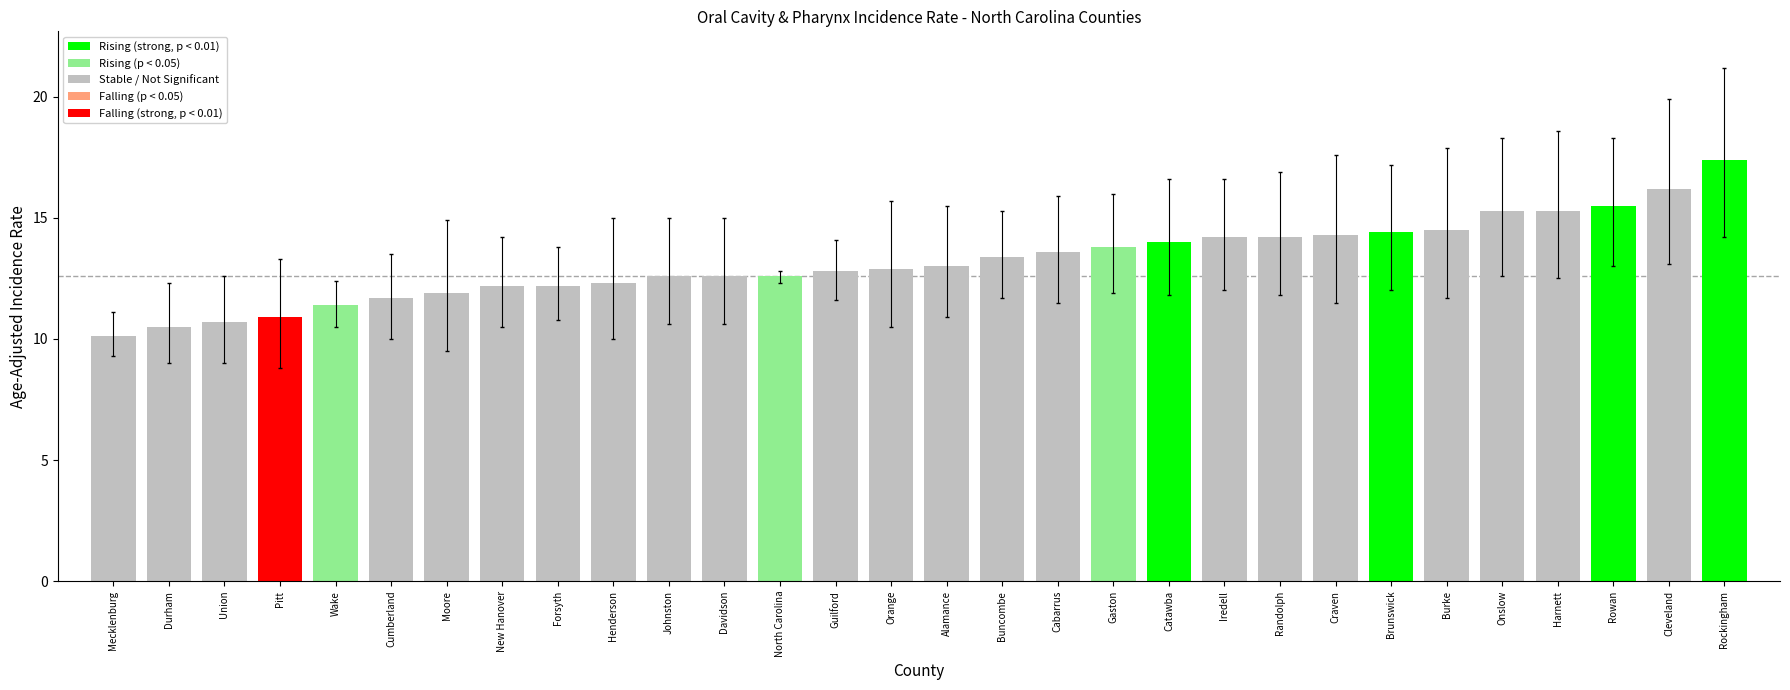

Which label corresponds to the largest value in the chart?

Rockingham